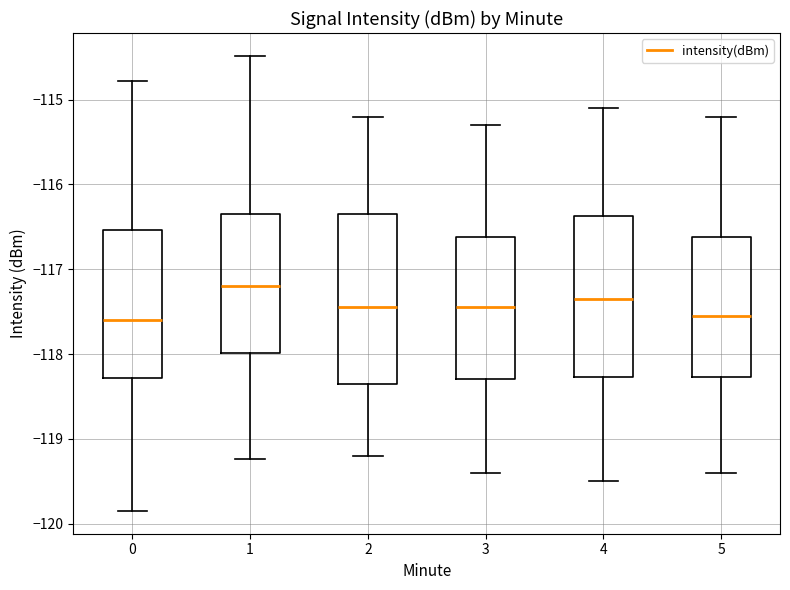

Reading left to right, read every box against the y-axis: the position of its median line, the range the box covers, and the ends of its whiskers. The values are not printed on the chart, so give them approximately, as read against the axis.

0: median -117.6, box -118.3 to -116.5, whiskers -119.9 to -114.8
1: median -117.2, box -118.0 to -116.4, whiskers -119.2 to -114.5
2: median -117.4, box -118.3 to -116.3, whiskers -119.2 to -115.2
3: median -117.4, box -118.3 to -116.6, whiskers -119.4 to -115.3
4: median -117.3, box -118.3 to -116.4, whiskers -119.5 to -115.1
5: median -117.5, box -118.3 to -116.6, whiskers -119.4 to -115.2